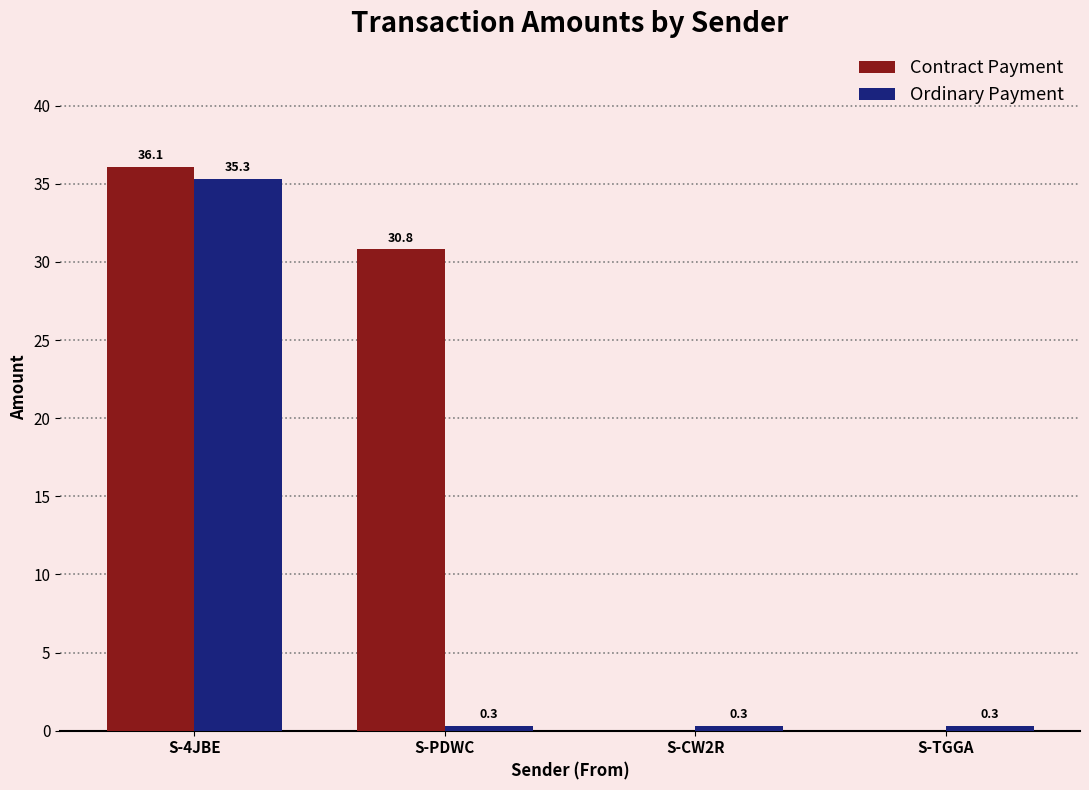

At which category is the sum across all series the highest?

S-4JBE